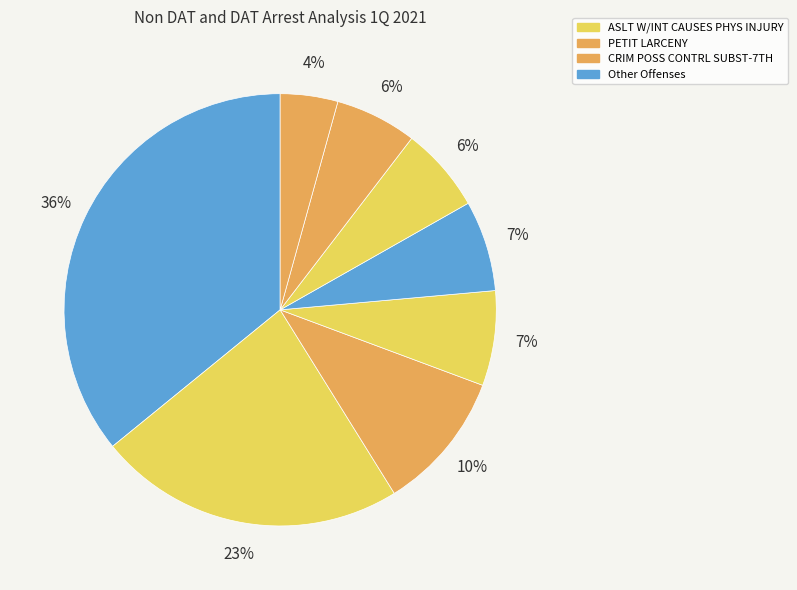

Does any single category account for the majority?

No